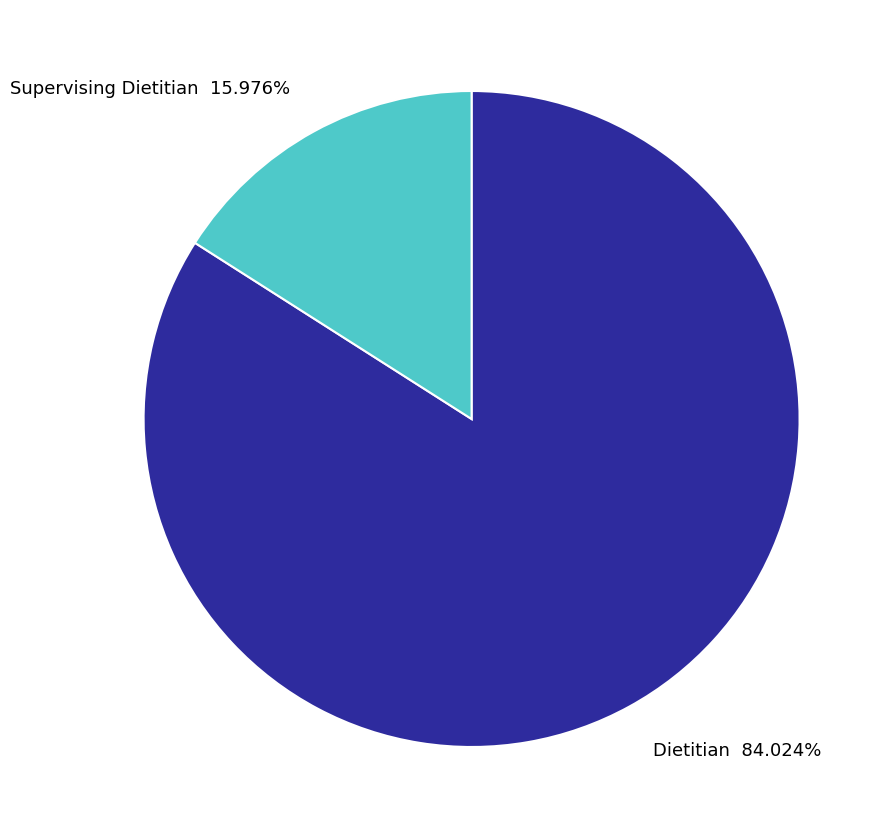

Rank the categories by value from lowest to highest.

Supervising Dietitian, Dietitian